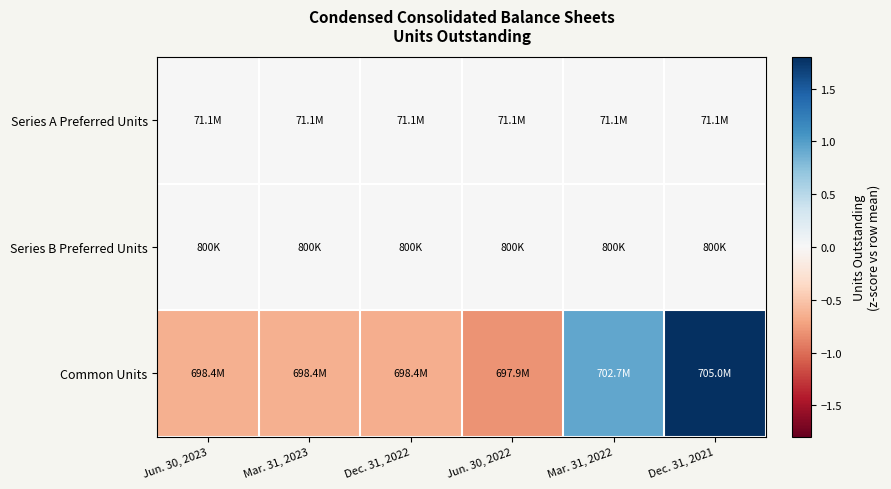

How many data points does each series have?

6